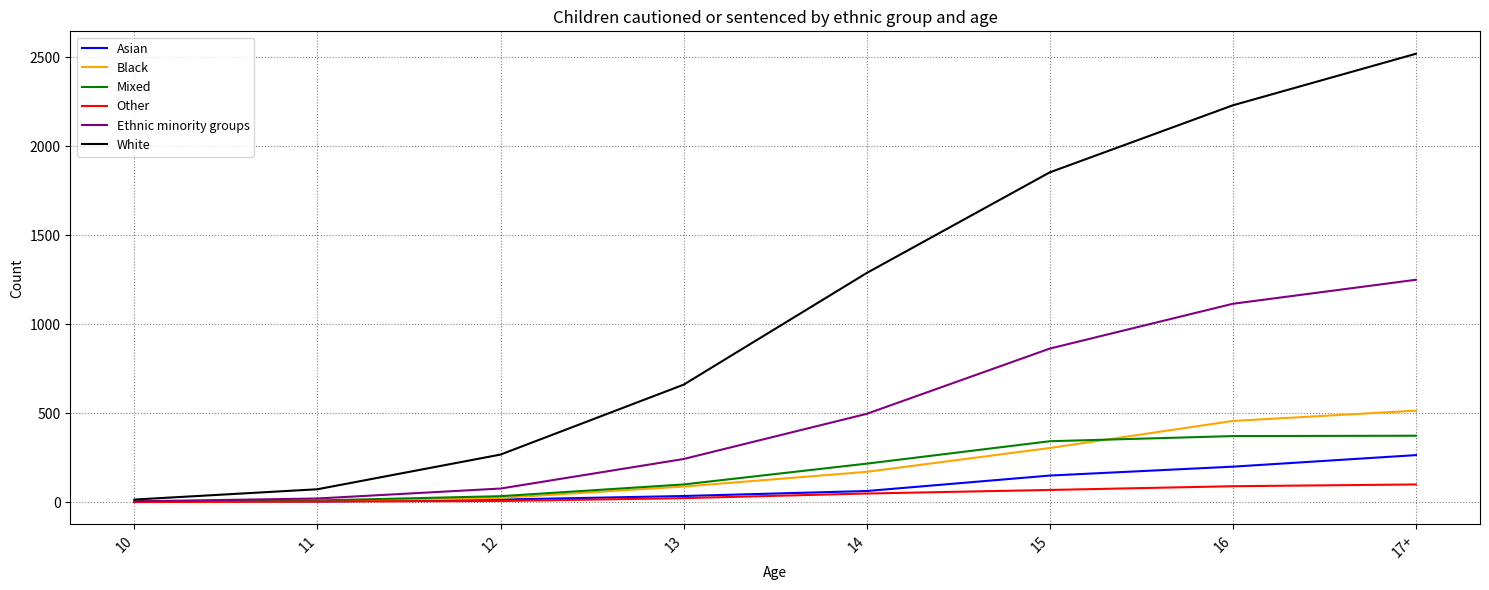

What is the spread (max minus min) of values at 15?

1786